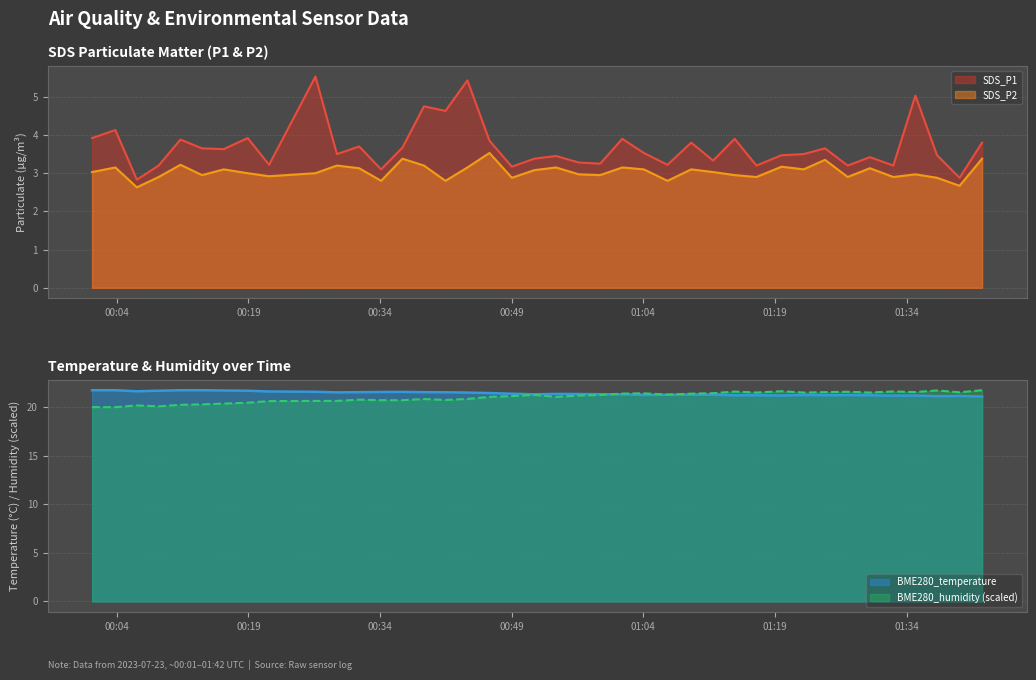

Reading left to right, transcribe all the data shown in this chart.

SDS_P1: 3.9	4.1	2.8	3.2	3.9	3.6	3.6	3.9	3.2	5.5	3.5	3.7	3.1	3.7	4.8	4.6	5.4	3.9	3.2	3.4	3.5	3.3	3.2	3.9	3.5	3.2	3.8	3.3	3.9	3.2	3.5	3.5	3.6	3.2	3.4	3.2	5.0	3.5	2.9	3.8
SDS_P2: 3.0	3.1	2.6	2.9	3.2	3.0	3.1	3.0	2.9	3.0	3.2	3.1	2.8	3.4	3.2	2.8	3.1	3.5	2.9	3.1	3.1	3.0	3.0	3.1	3.1	2.8	3.1	3.0	3.0	2.9	3.2	3.1	3.4	2.9	3.1	2.9	3.0	2.9	2.7	3.4
BME280_temperature: 21.7	21.7	21.6	21.7	21.7	21.7	21.7	21.7	21.6	21.6	21.5	21.5	21.5	21.6	21.5	21.5	21.5	21.4	21.4	21.3	21.3	21.3	21.3	21.3	21.2	21.2	21.3	21.2	21.2	21.2	21.2	21.2	21.2	21.2	21.2	21.2	21.2	21.1	21.1	21.1
BME280_humidity: 20.0	20.0	20.2	20.1	20.2	20.3	20.3	20.4	20.6	20.6	20.6	20.7	20.7	20.7	20.8	20.7	20.8	21.0	21.1	21.2	21.0	21.2	21.2	21.4	21.4	21.3	21.4	21.4	21.6	21.5	21.6	21.5	21.5	21.6	21.5	21.6	21.5	21.7	21.5	21.7